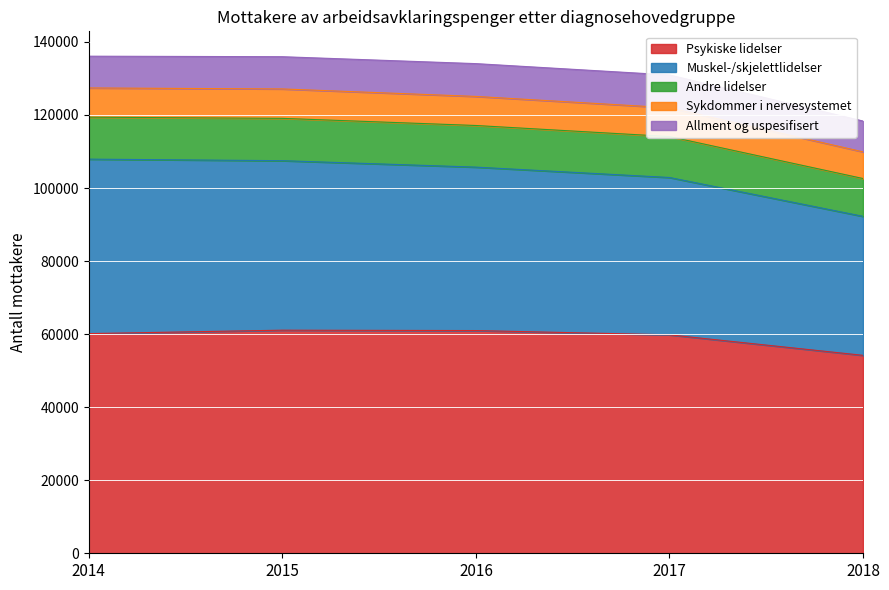

The value of Psykiske lidelser at 2014 is 60140. True or false?

True